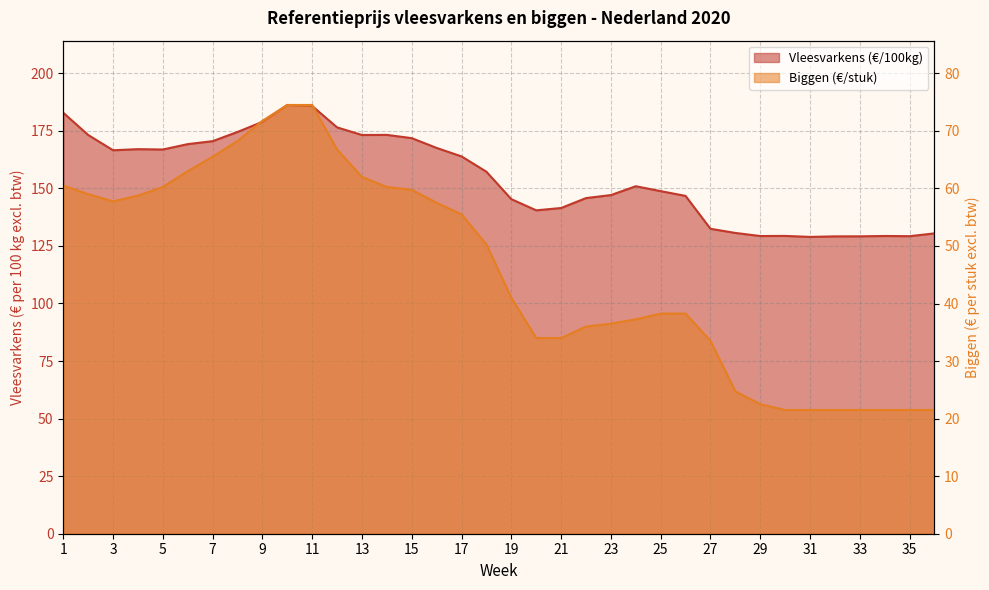

What is the difference between the highest and lowest values at 15?

112.1